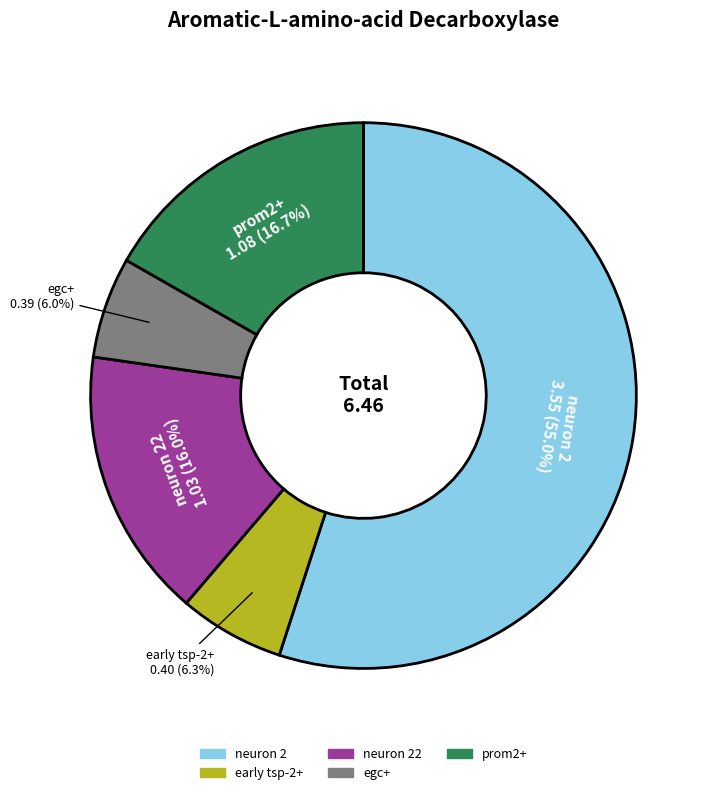

Is there a majority slice in this chart?

Yes